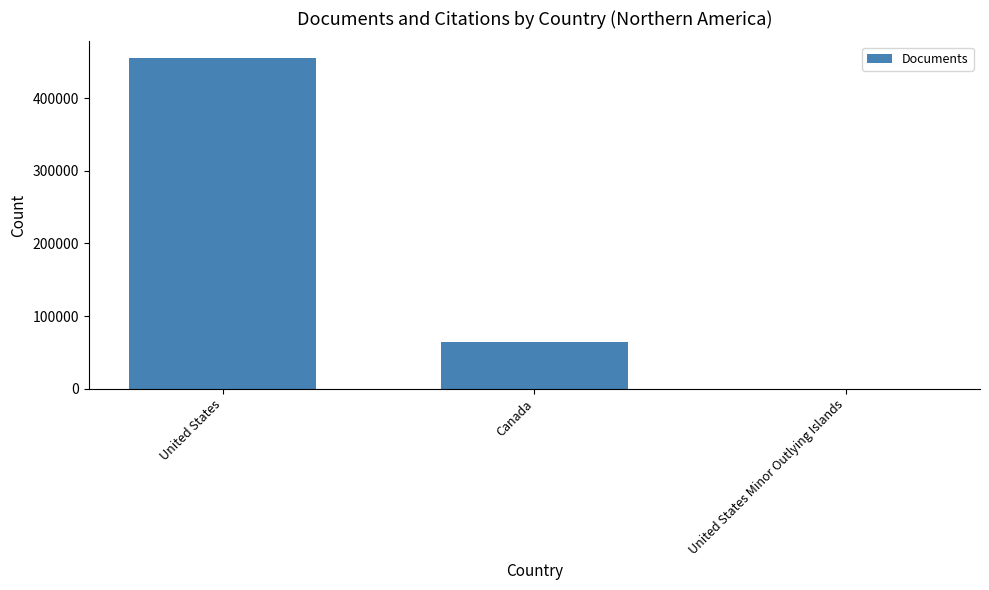

Which has a higher value, Canada or United States?

United States